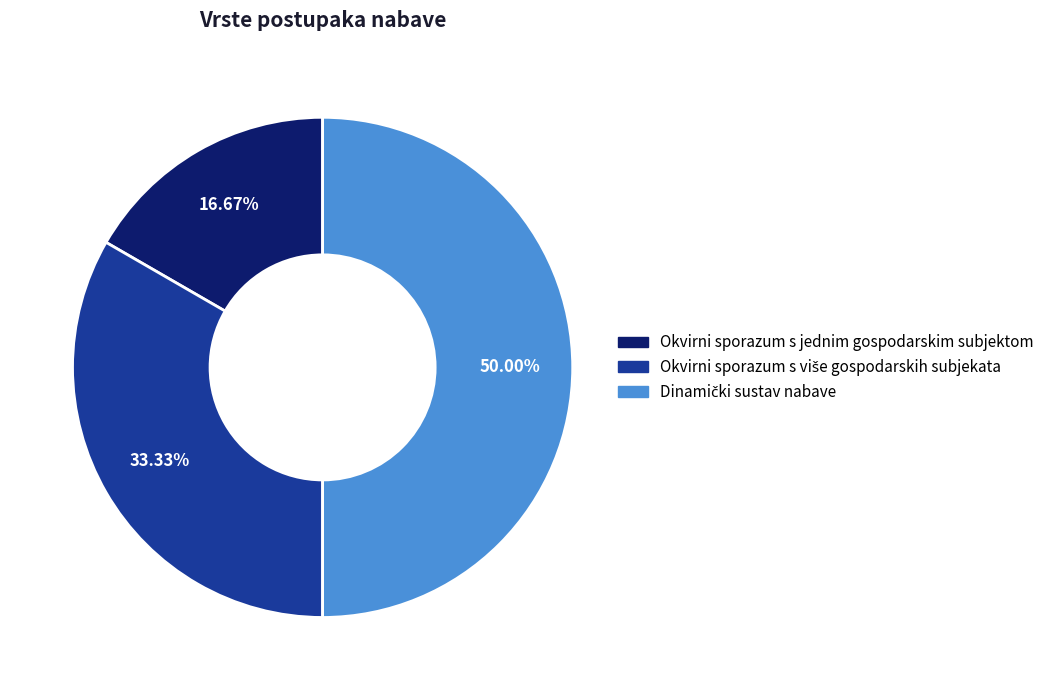

Which slice is the smallest?

Okvirni sporazum s jednim gospodarskim subjektom